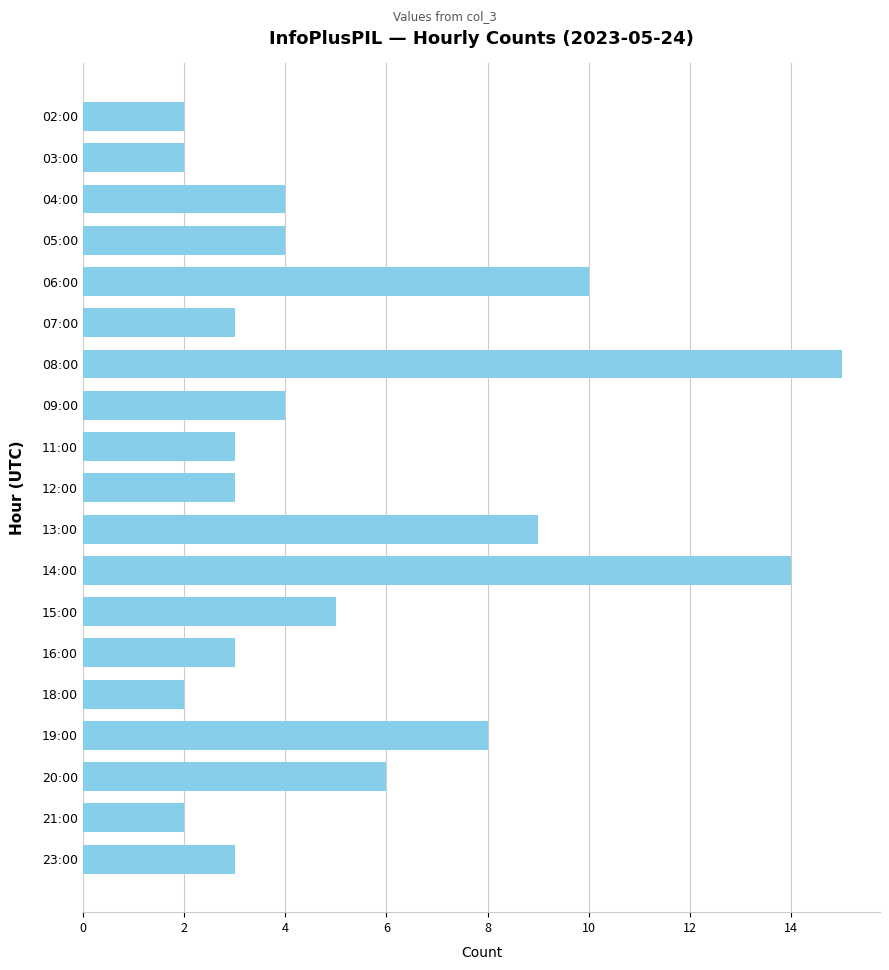

Reading top to bottom, list all the values displayed in this chart.

02:00=2	03:00=2	04:00=4	05:00=4	06:00=10	07:00=3	08:00=15	09:00=4	11:00=3	12:00=3	13:00=9	14:00=14	15:00=5	16:00=3	18:00=2	19:00=8	20:00=6	21:00=2	23:00=3